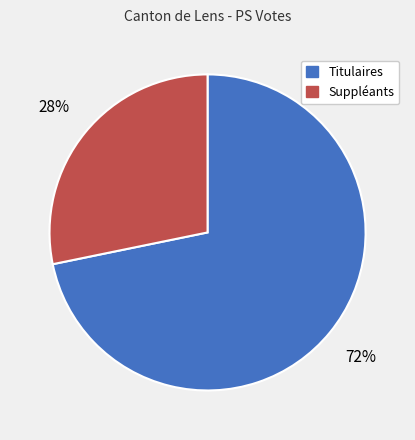

What is the smallest slice in the pie chart?

Suppléants